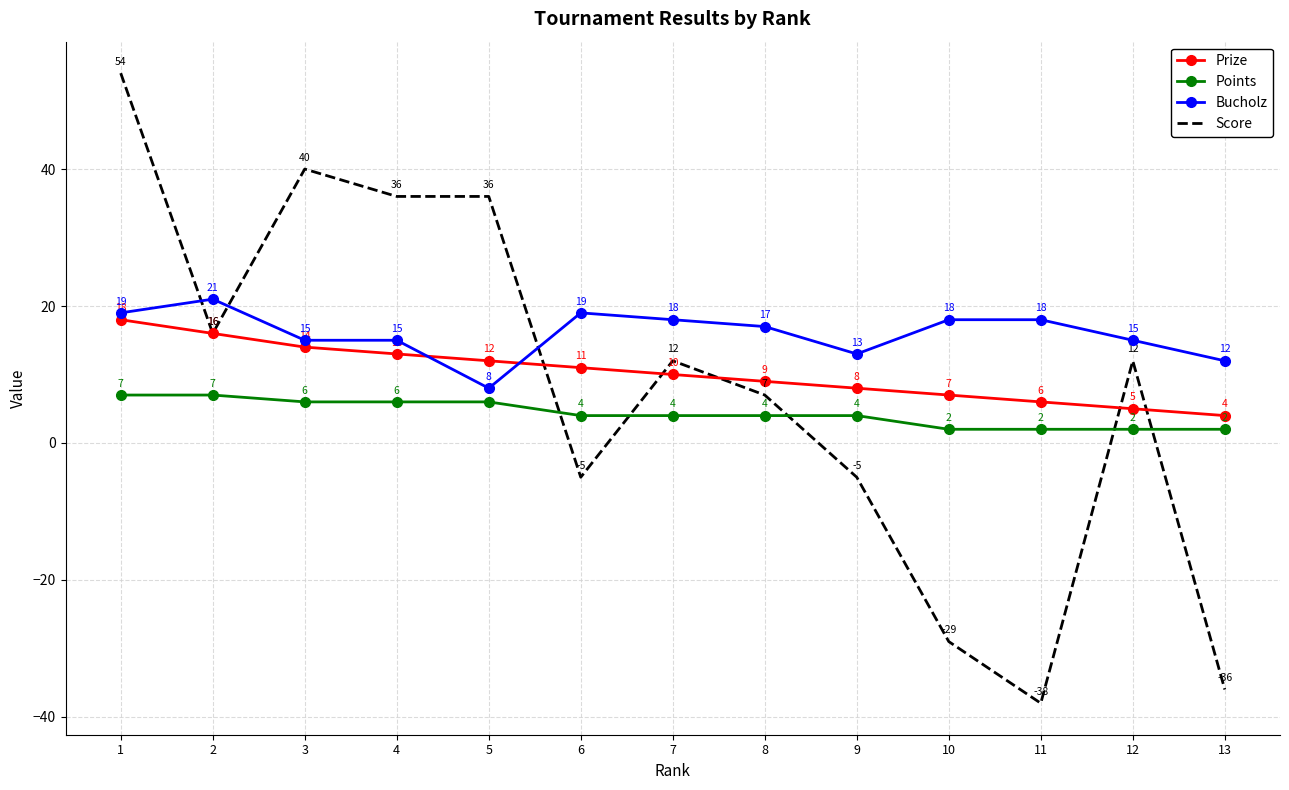

Which series has the largest range (max minus min)?

Score